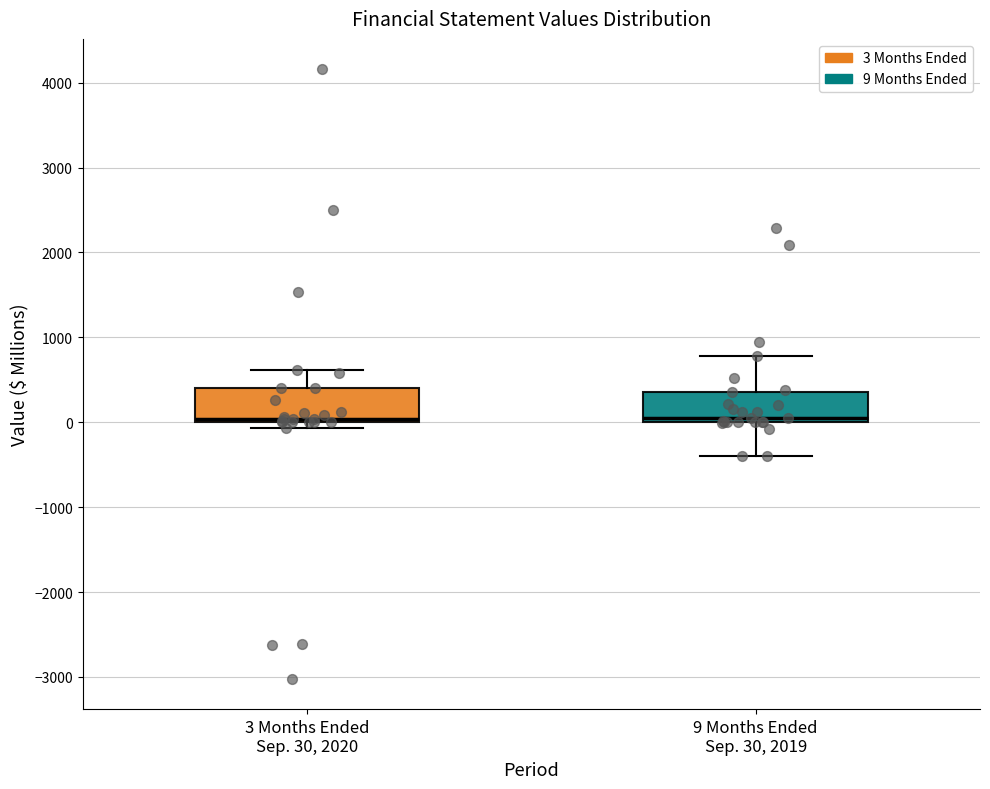

Reading left to right, transcribe this box plot: for each box, give where its median line is, the range the box spans, and where its two whiskers end, as read against the y-axis. The values are not printed on the chart, so give them approximately, as read against the axis.

3 Months Ended Sep. 30, 2020: median 0 (just above the box's lower edge), box 0 to 400, whiskers -100 to 600
9 Months Ended Sep. 30, 2019: median 100, box 0 to 400, whiskers -400 to 800